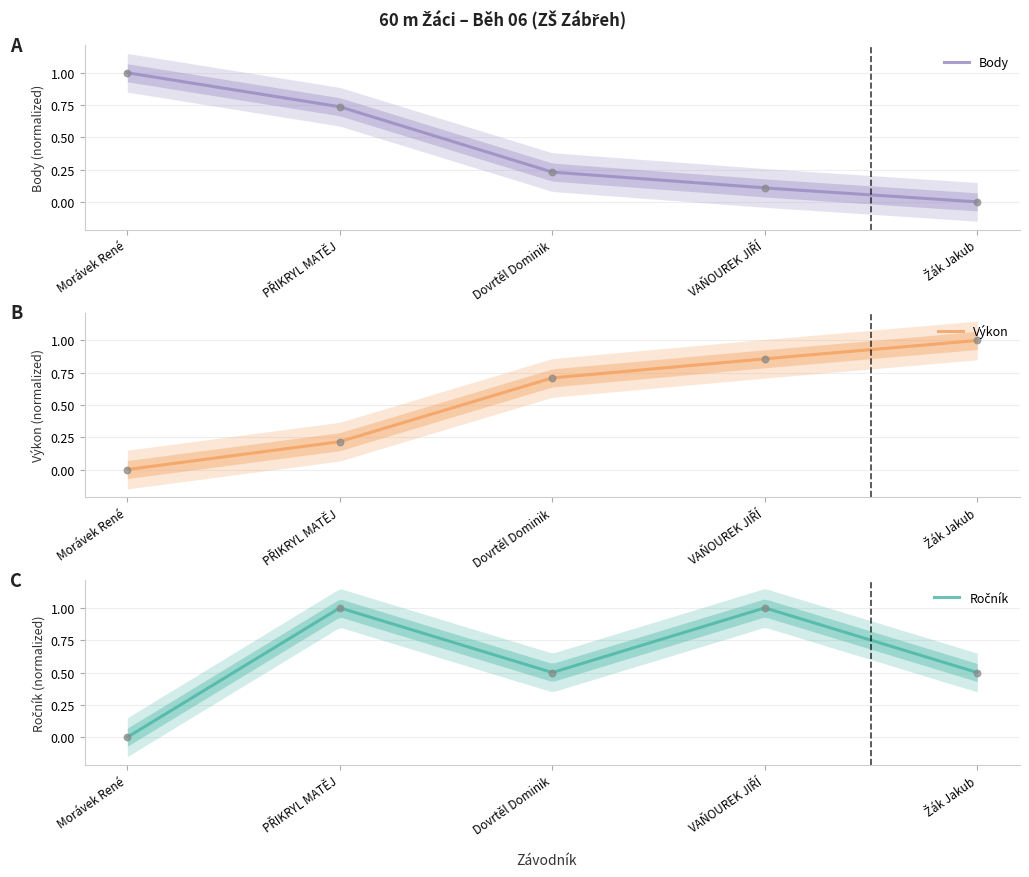

What are all the series names shown in the legend?

Výkon, Body, Ročník